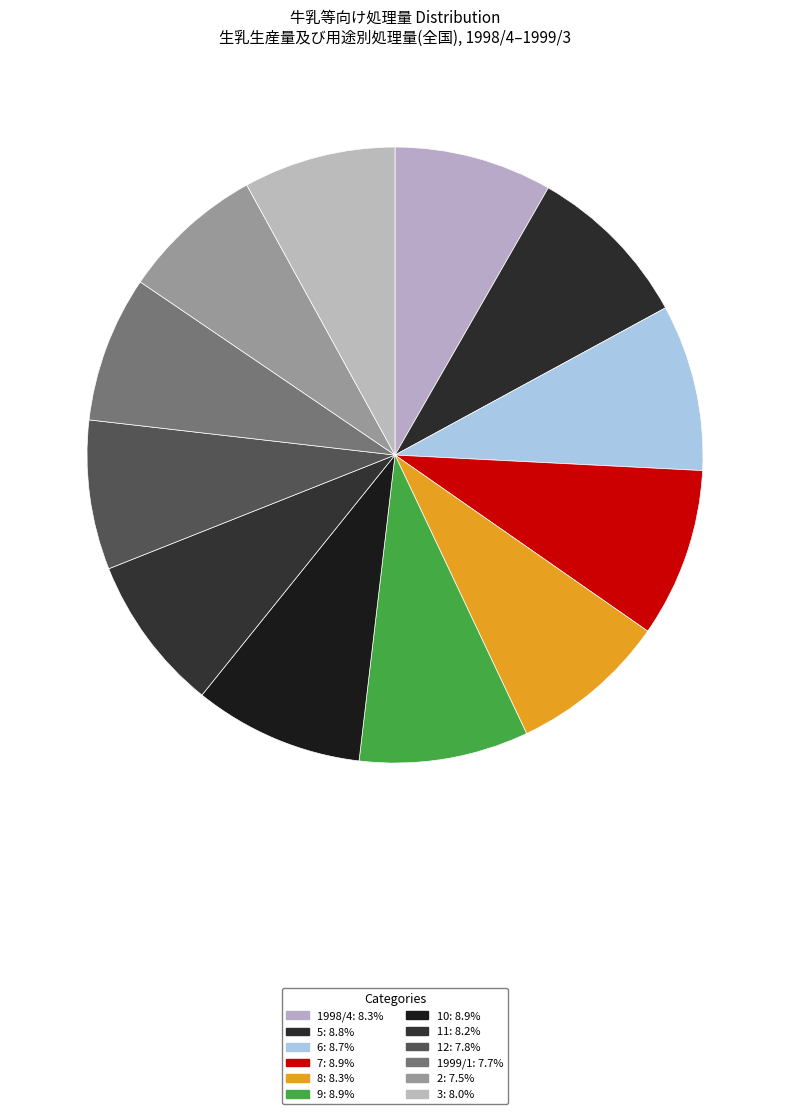

Rank the categories by value from highest to lowest.

10, 9, 7, 5, 6, 1998/4, 8, 11, 3, 12, 1999/1, 2